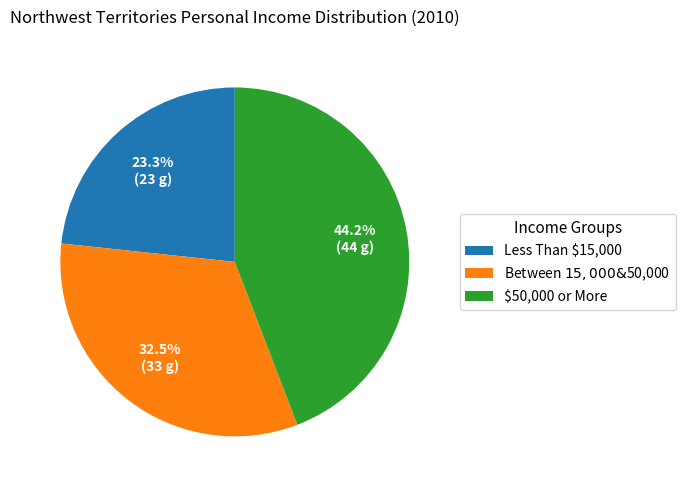

What is the smallest slice in the pie chart?

Less Than $15,000